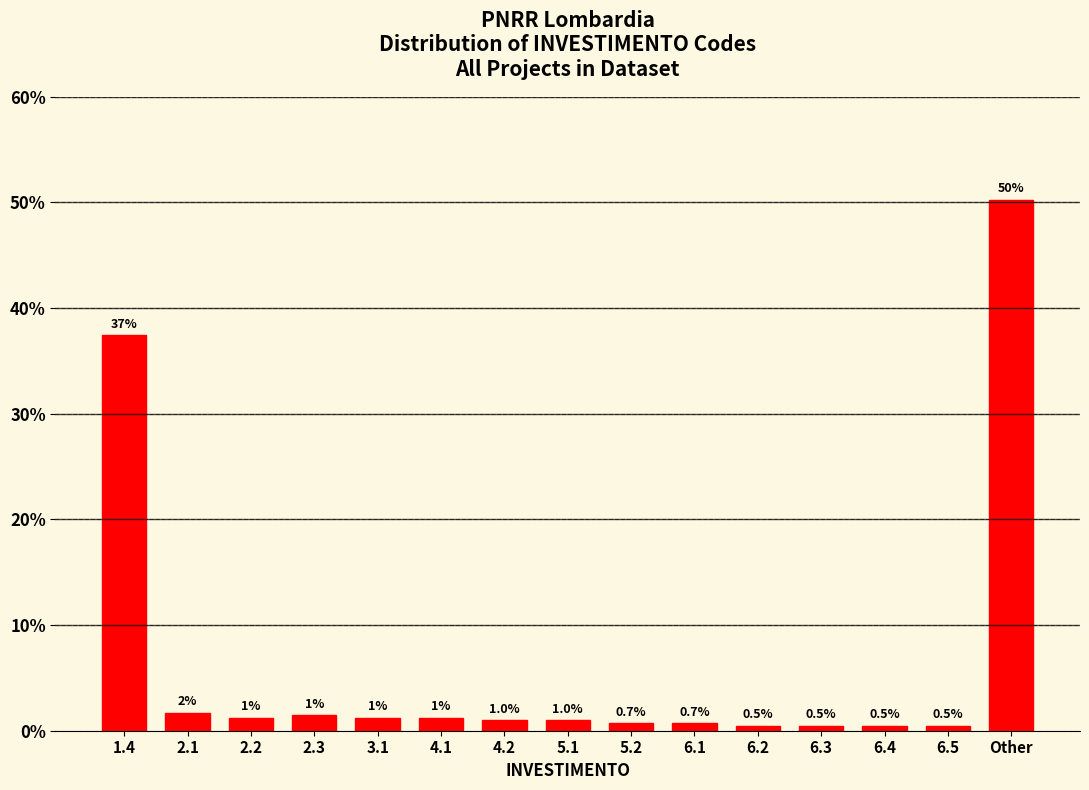

What is the difference between the values at 3.1 and 6.3?

0.7